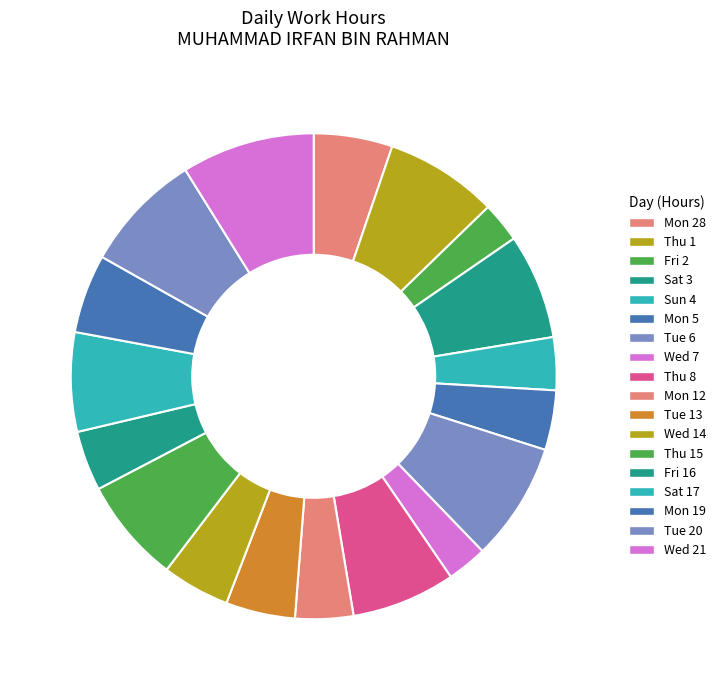

Is Thu 8 the majority of the pie?

No